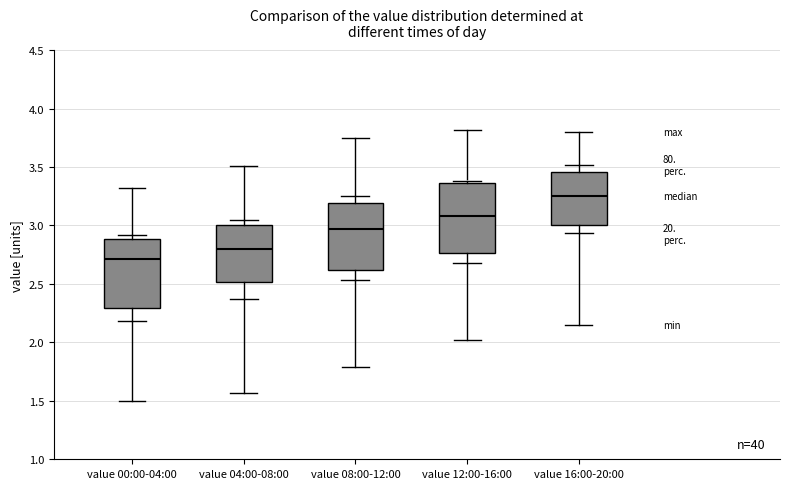

Reading left to right, read every box against the y-axis: the position of its median line, the range the box covers, and the ends of its whiskers. The values are not printed on the chart, so give them approximately, as read against the axis.

value 00:00-04:00: median 2.70, box 2.30 to 2.90, whiskers 2.20 to 2.90 (just above the box's upper edge)
value 04:00-08:00: median 2.80, box 2.50 to 3.00, whiskers 2.35 to 3.05
value 08:00-12:00: median 2.95, box 2.60 to 3.20, whiskers 2.55 to 3.25
value 12:00-16:00: median 3.10, box 2.75 to 3.35, whiskers 2.70 to 3.40
value 16:00-20:00: median 3.25, box 3.00 to 3.45, whiskers 2.95 to 3.50